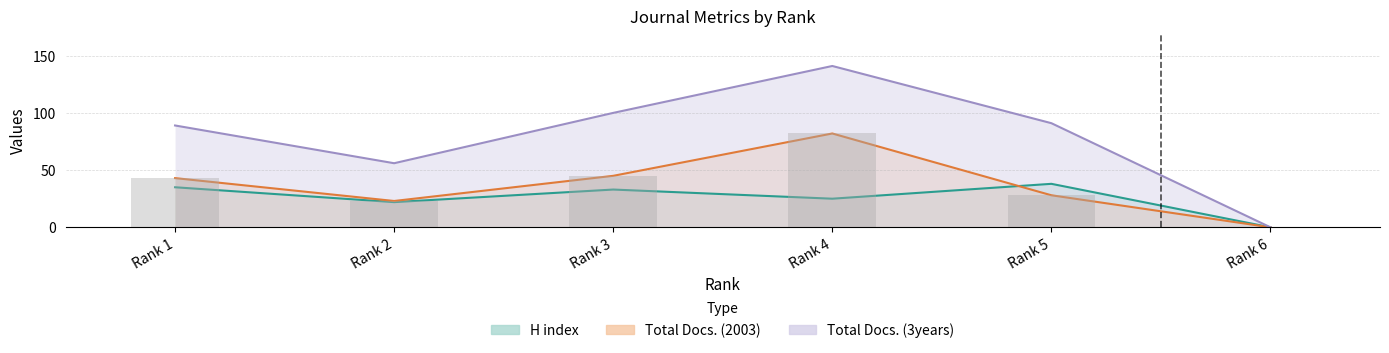

What is the value of the Total Docs. (2003) bar at the 3rd from the left?

45